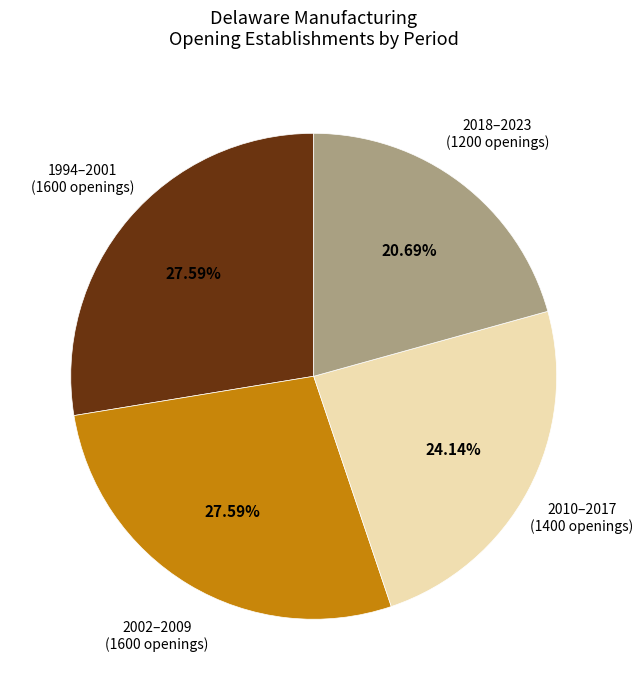

How many slices are in this pie chart?

4